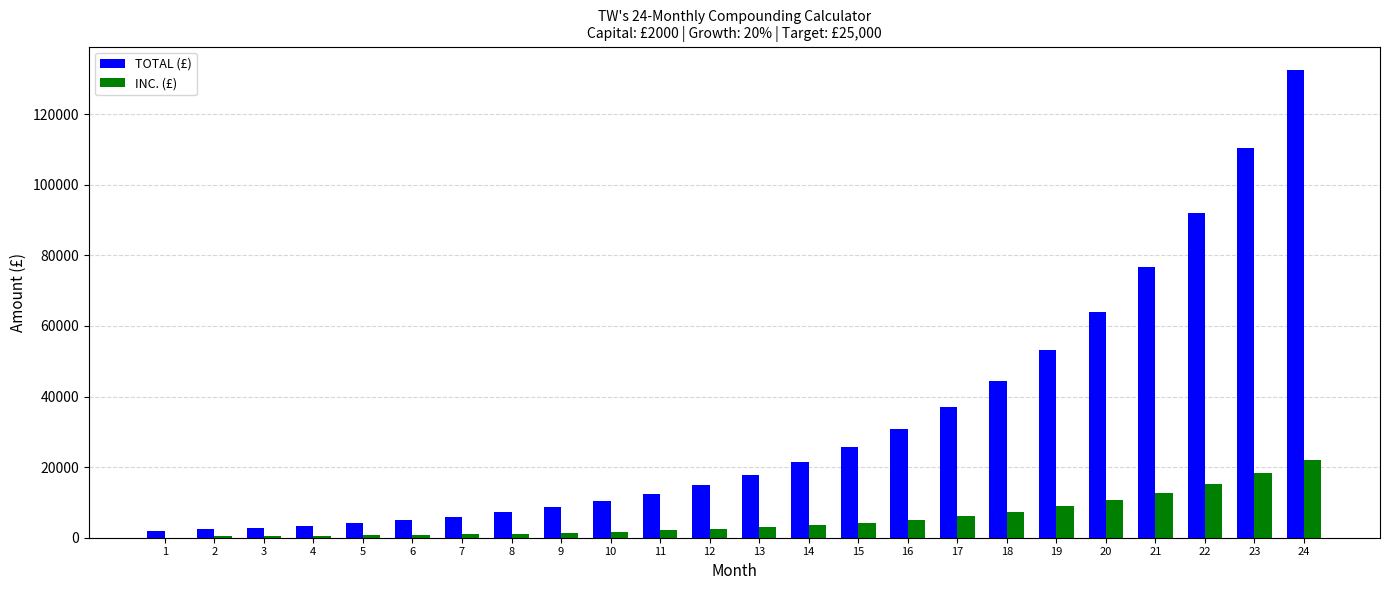

How many data points in INC. (£) are above 2972?

12